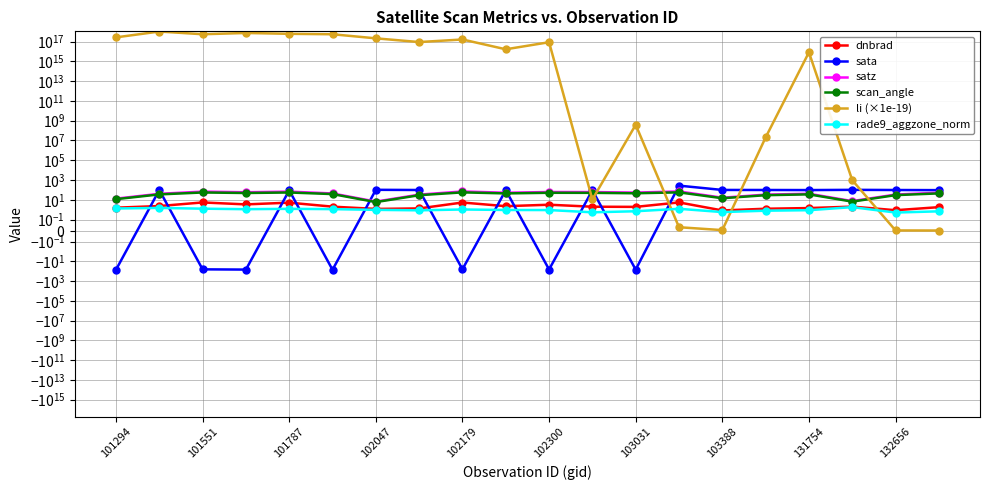

How many values in the sata series are below 94?

9